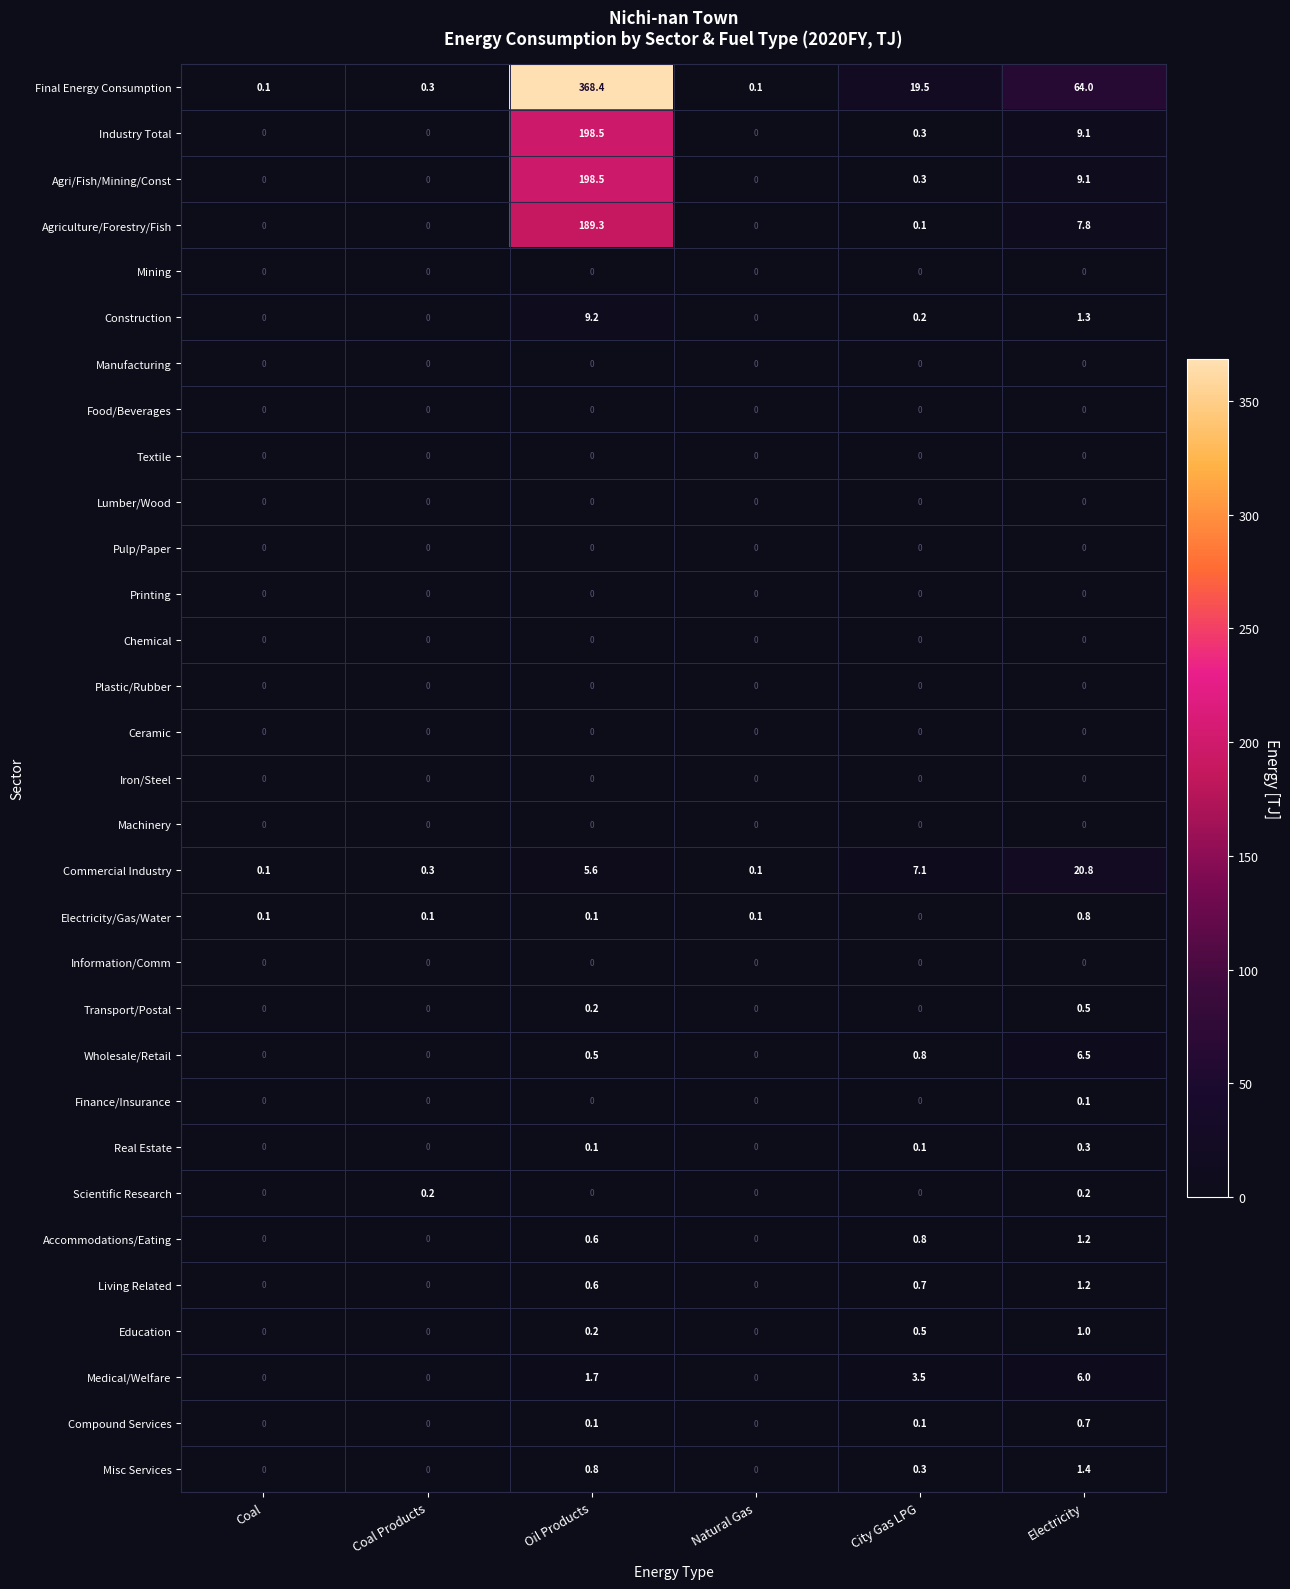

Which series has the widest spread of values?

Final Energy Consumption